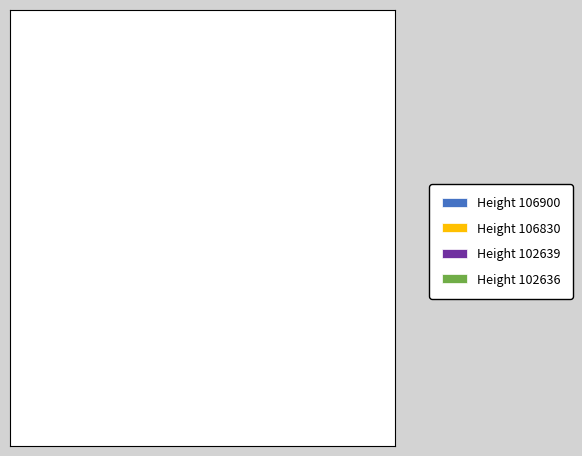

Does Height 106900 account for over 50% of the chart?

No